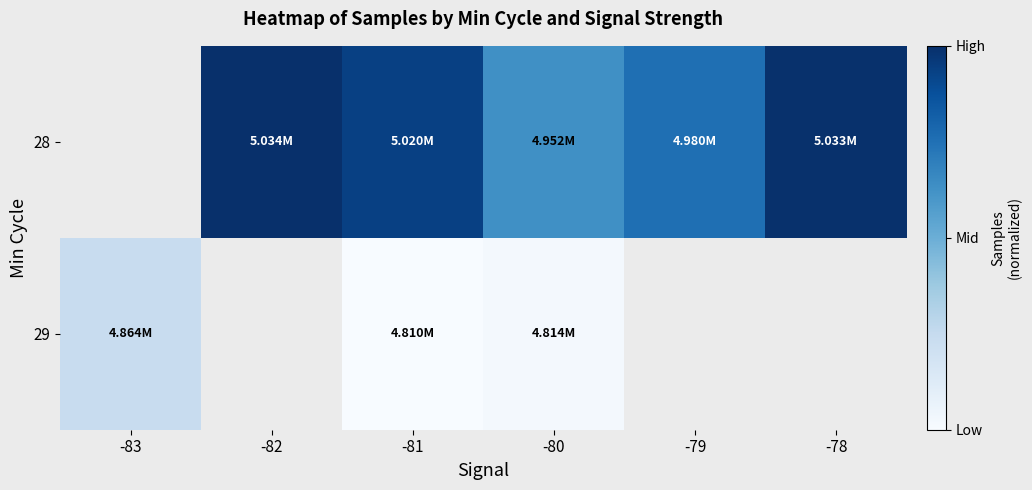

Count the number of categories in the chart.

6